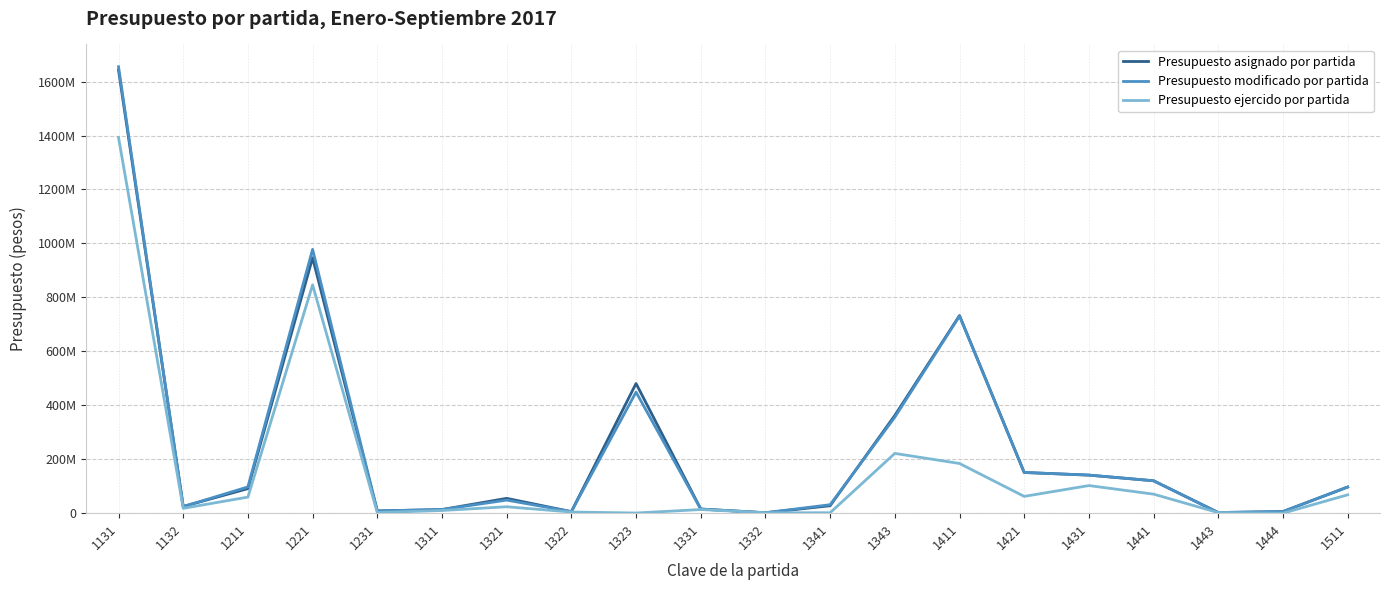

True or false: Presupuesto ejercido por partida and Presupuesto asignado por partida cross at least once.

False